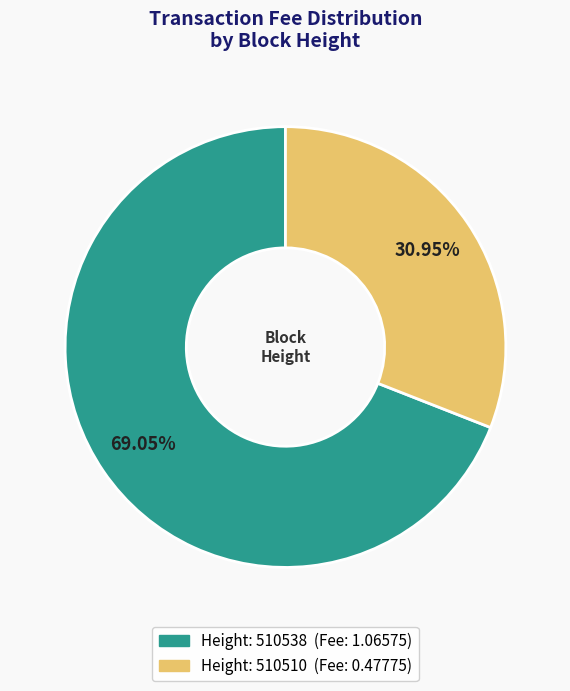

Is there a majority slice in this chart?

Yes